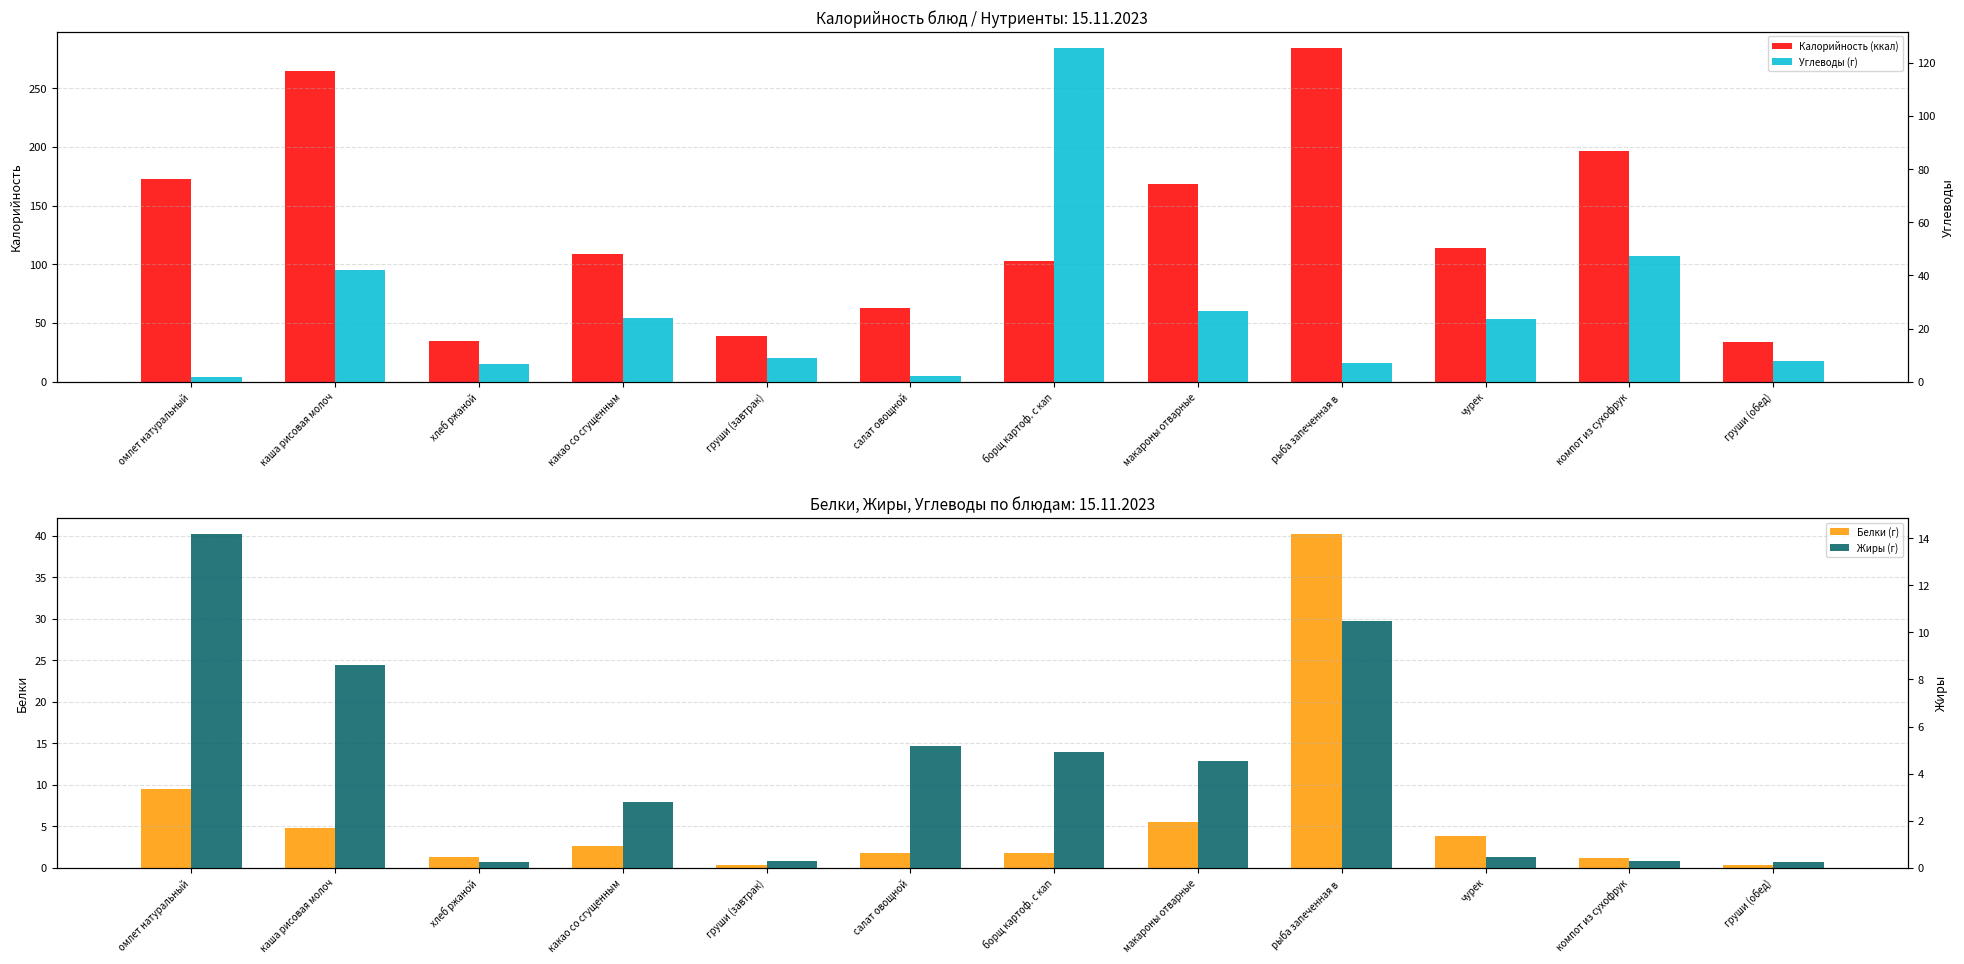

Rank the categories by Калорийность (ккал) value from lowest to highest.

груши (обед), хлеб ржаной, груши (завтрак), салат овощной, борщ картоф. с кап, какао со сгущенным, чурек, макароны отварные, омлет натуральный, компот из сухофрук, каша рисовая молоч, рыба запеченная в 